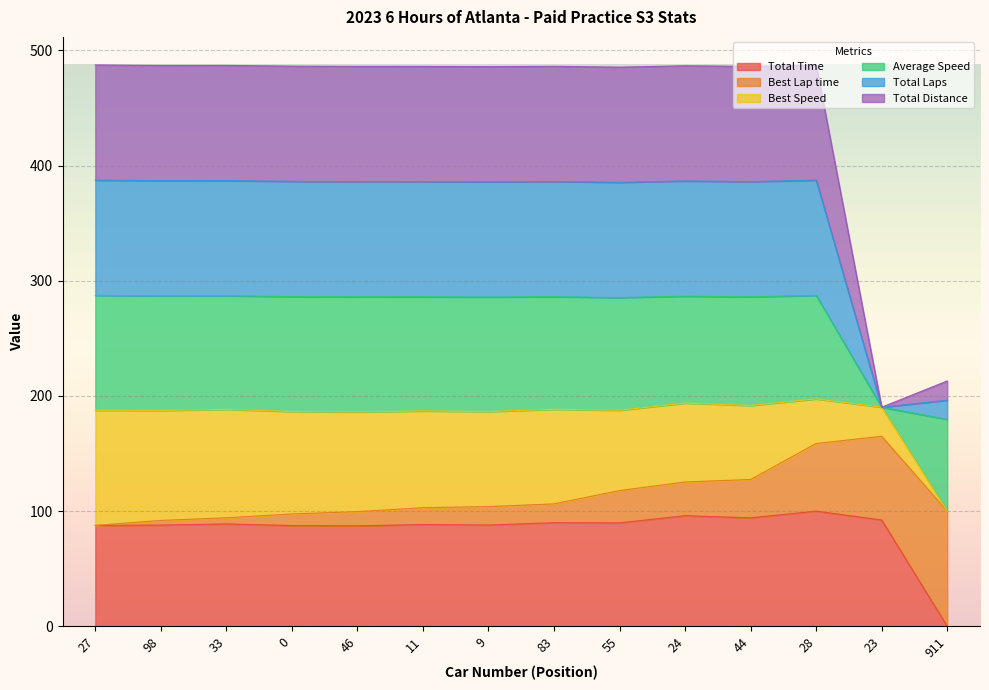

Between 33 and 27, which is larger?

33